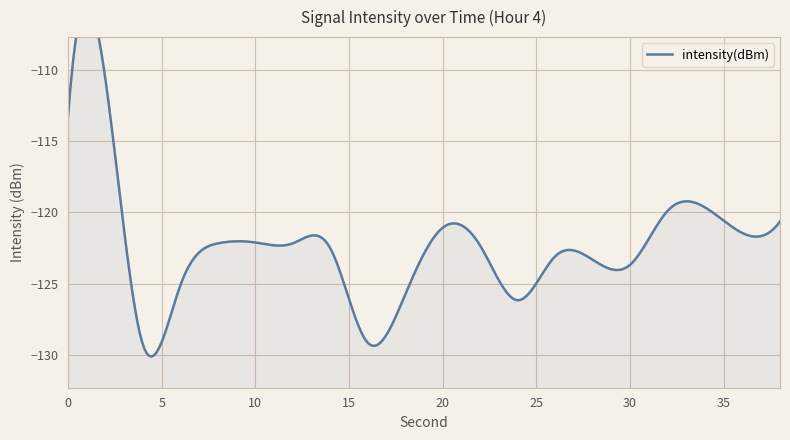

What is the difference between the second highest and second lowest values?

15.9